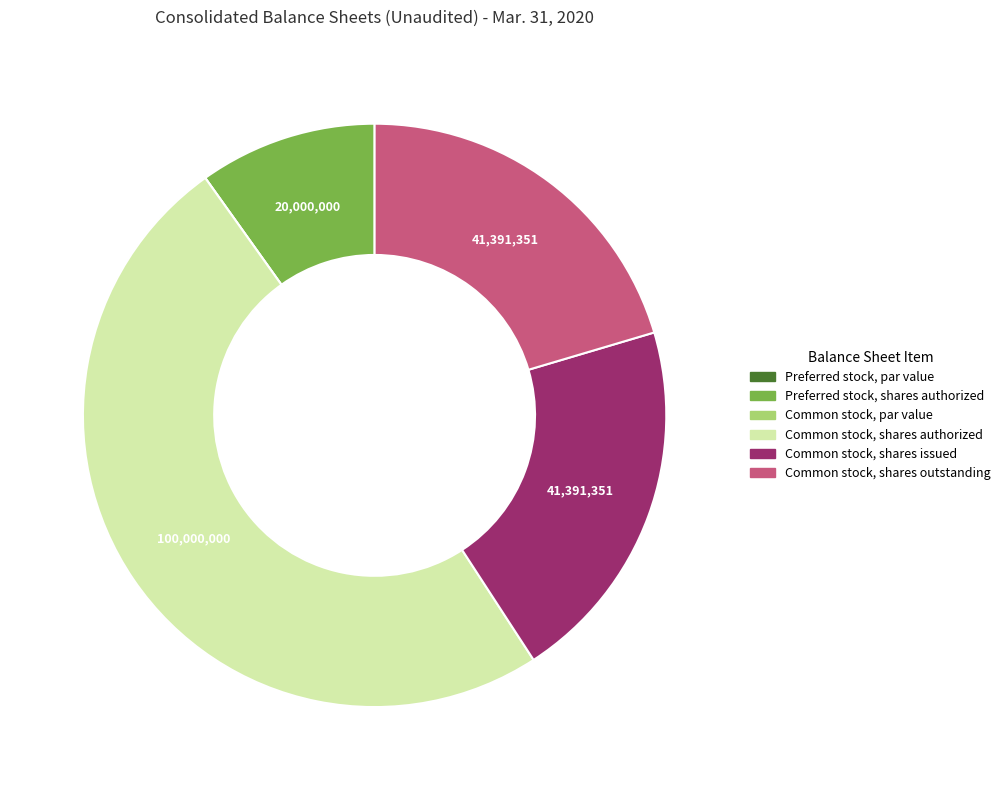

Is there any slice that represents more than half of the pie?

No